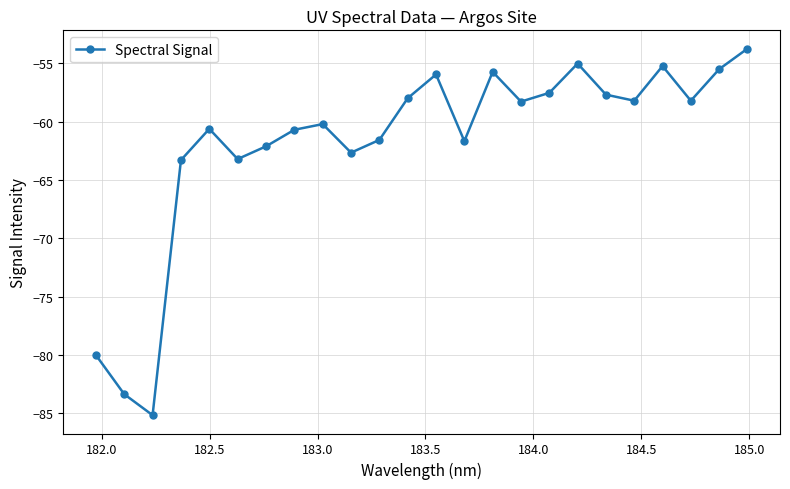

What is the value of the 3rd point from the left?

-85.2